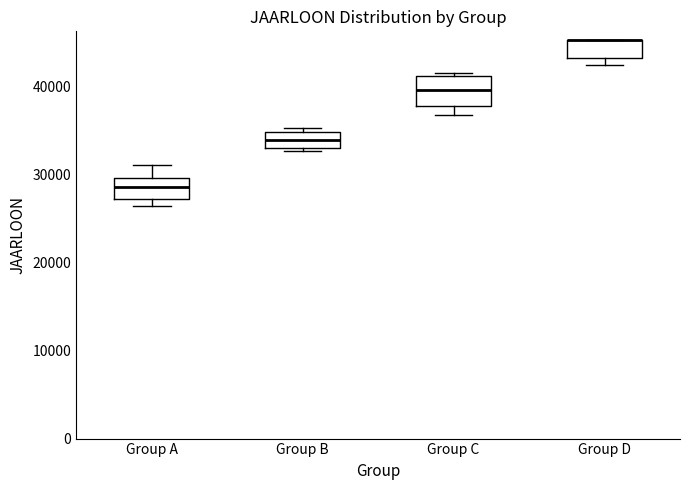

Reading left to right, transcribe this box plot: for each box, give where its median line is, the range the box spans, and where its two whiskers end, as read against the y-axis. The values are not printed on the chart, so give them approximately, as read against the axis.

Group A: median 29000, box 27000 to 30000, whiskers 26000 to 31000
Group B: median 34000, box 33000 to 35000, whiskers 33000 (just below the box's lower edge) to 35000 (just above the box's upper edge)
Group C: median 40000, box 38000 to 41000, whiskers 37000 to 42000
Group D: median 45000 (drawn on the box's upper edge), box 43000 to 45000, whiskers 42000 to 45000